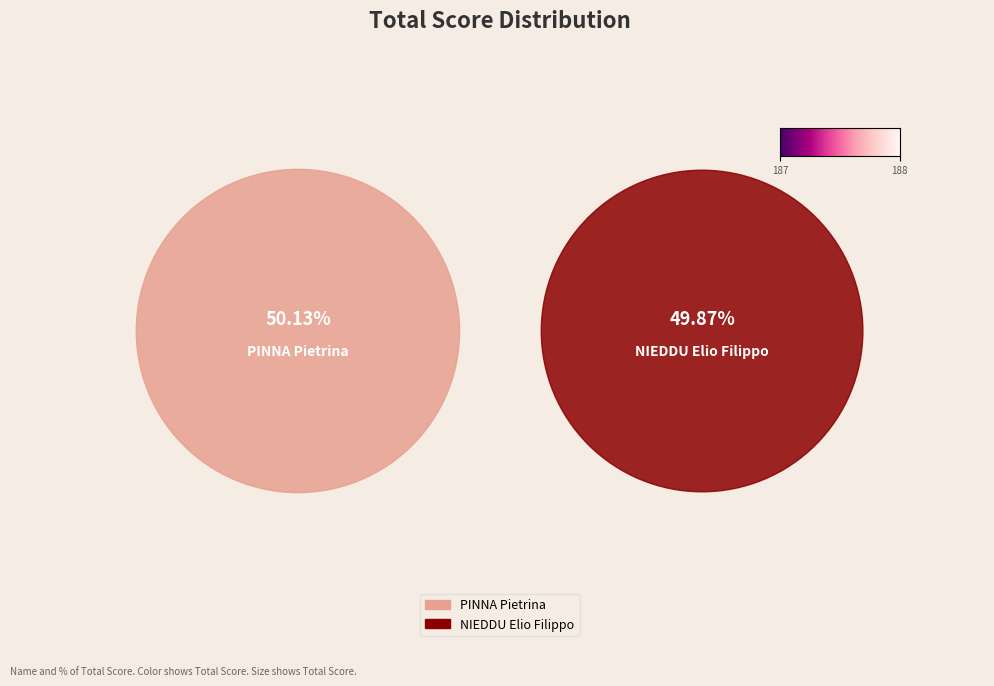

What is the largest slice in the pie chart?

PINNA Pietrina